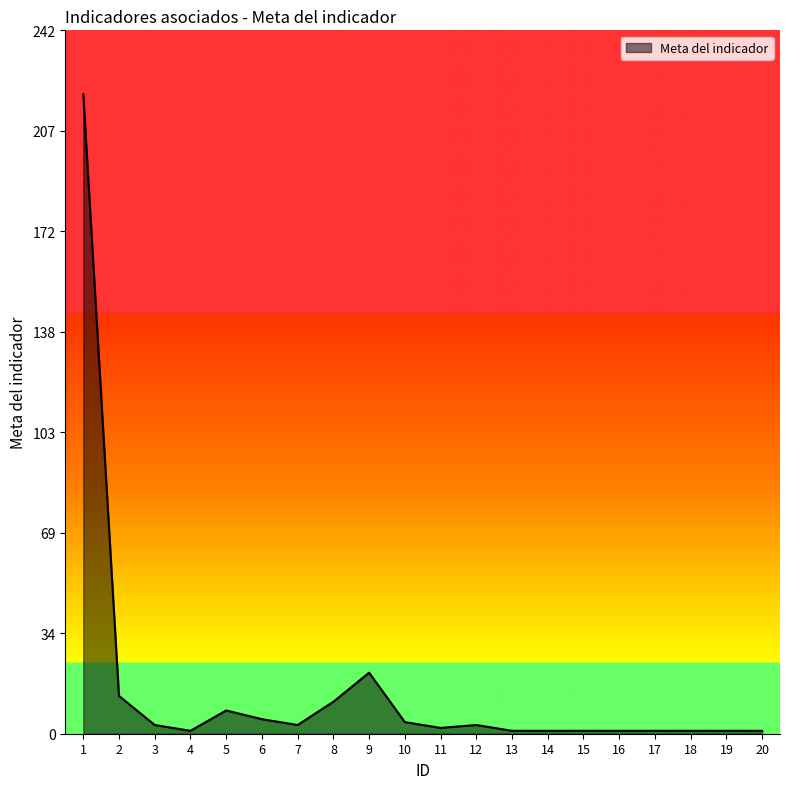

The value at 5 is 8. True or false?

True